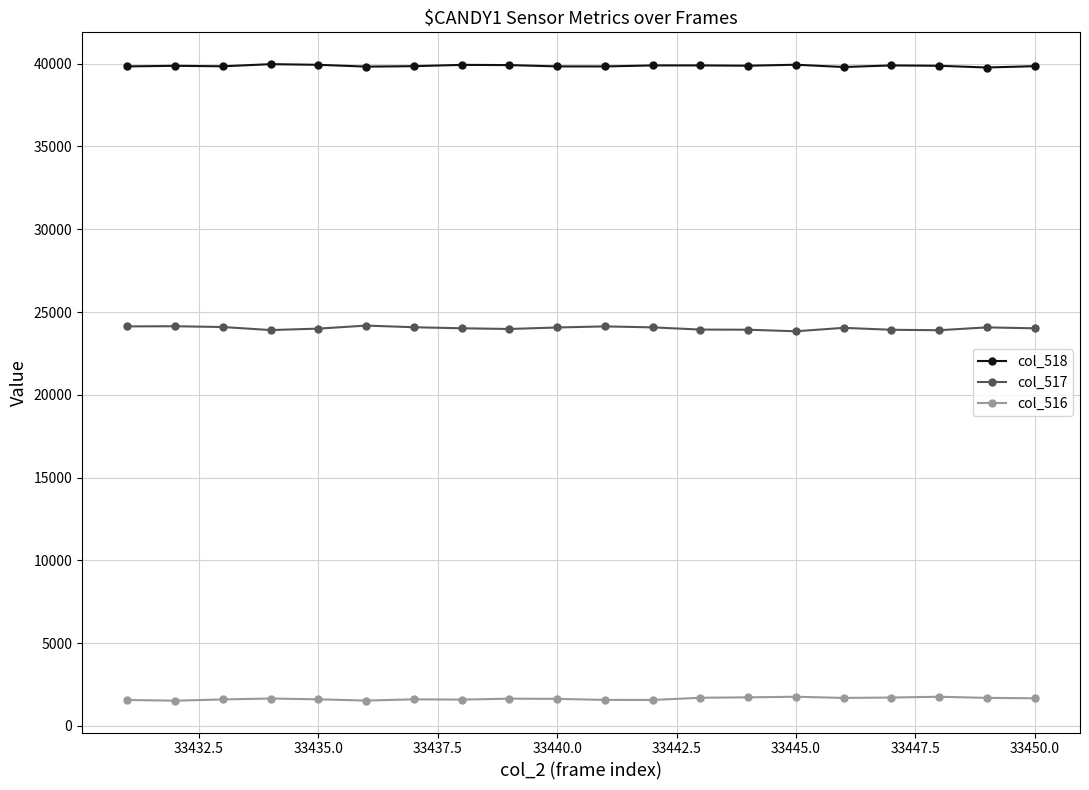

What is the highest value of the col_518 series?

39974